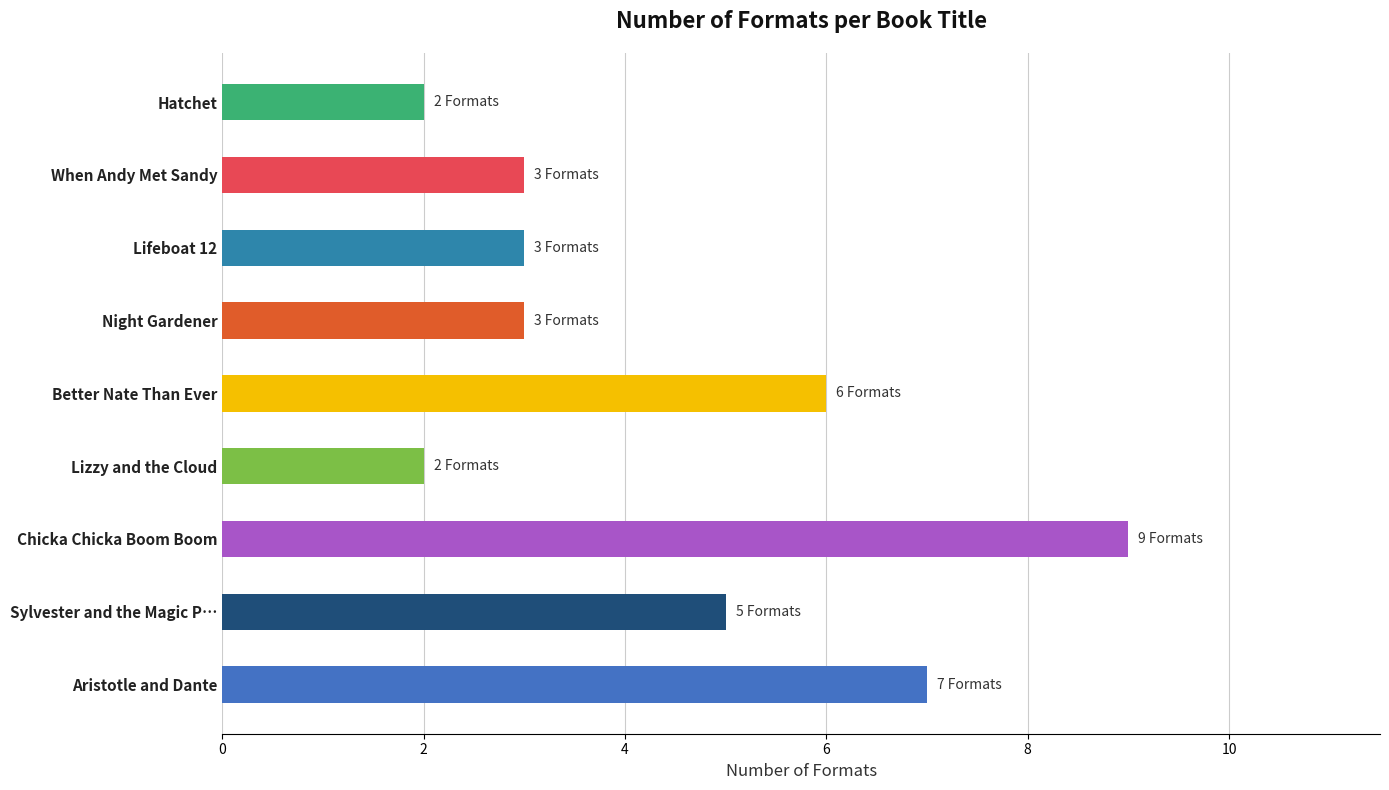

The chart shows a value of 4 at Hatchet. True or false?

False